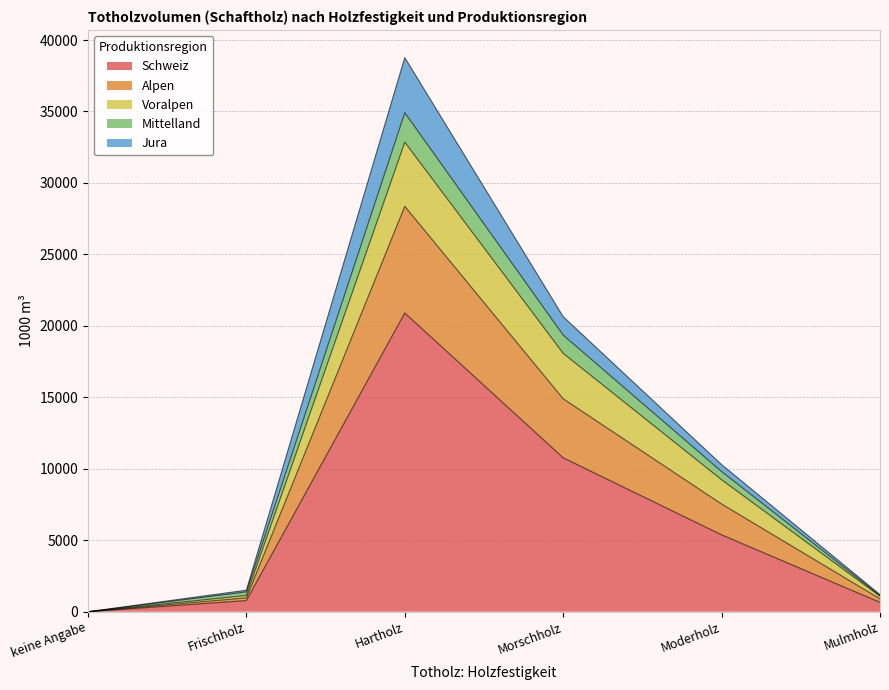

True or false: Alpen and Schweiz cross at least once.

False